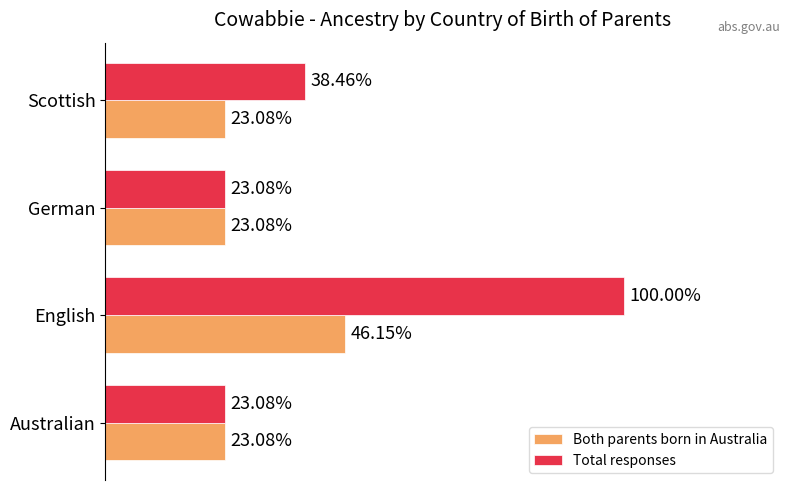

At which category does the chart reach its peak across all series?

English